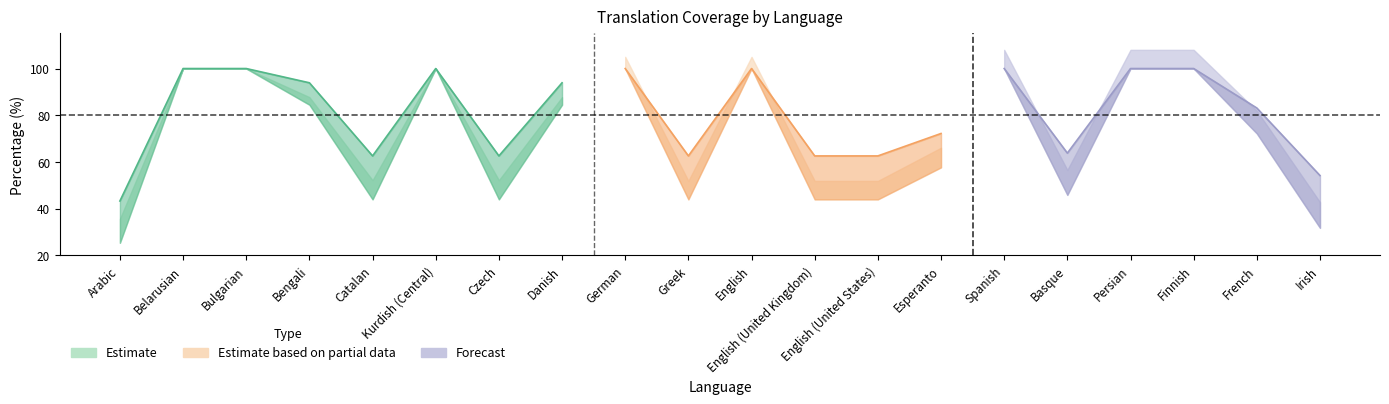

How many values in the translated_words_percent series are below 84?

10